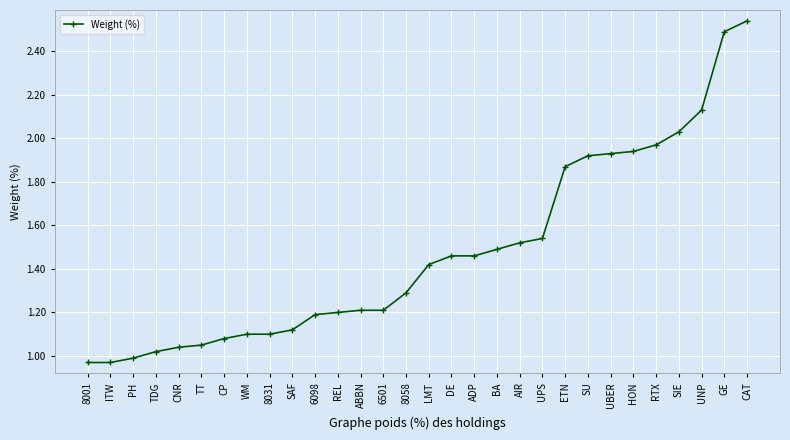

Does the chart have visible grid lines?

Yes